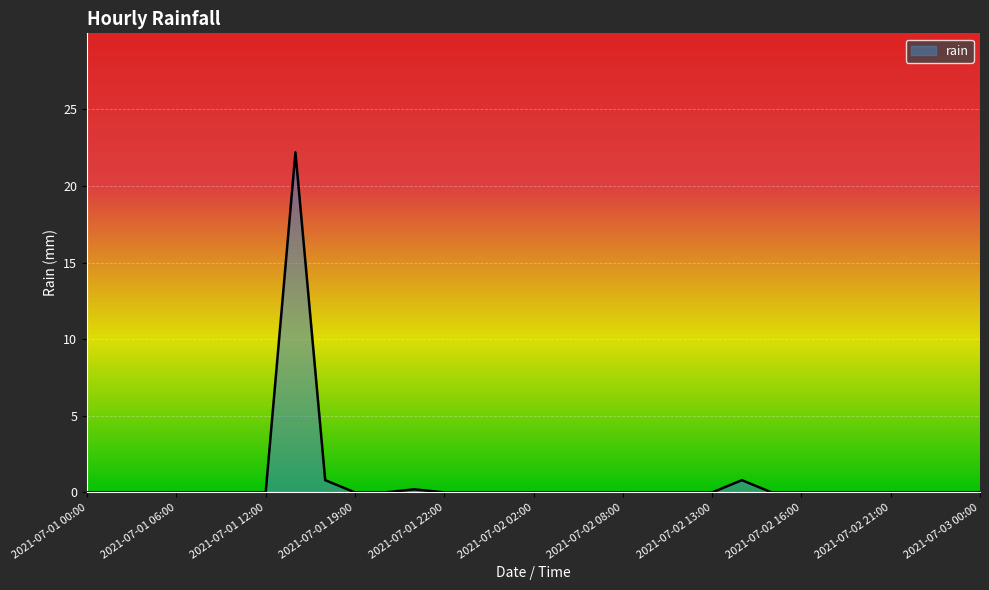

What is the maximum value shown in the chart?

22.2